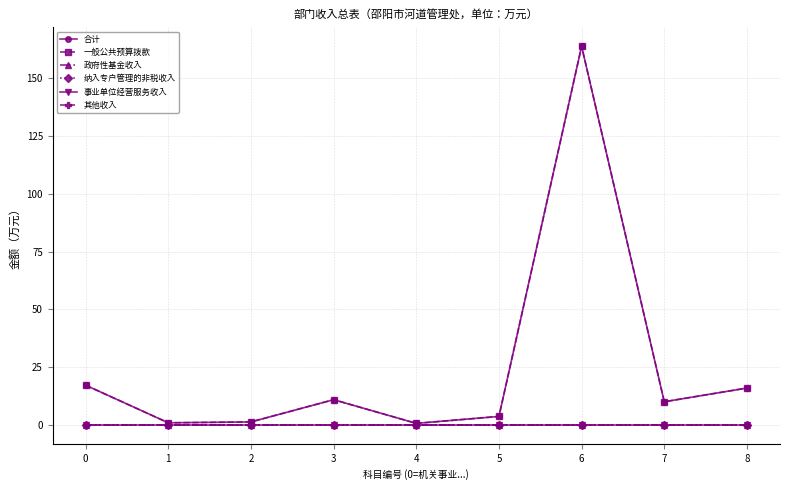

Is this an area chart (filled region under the line)?

No